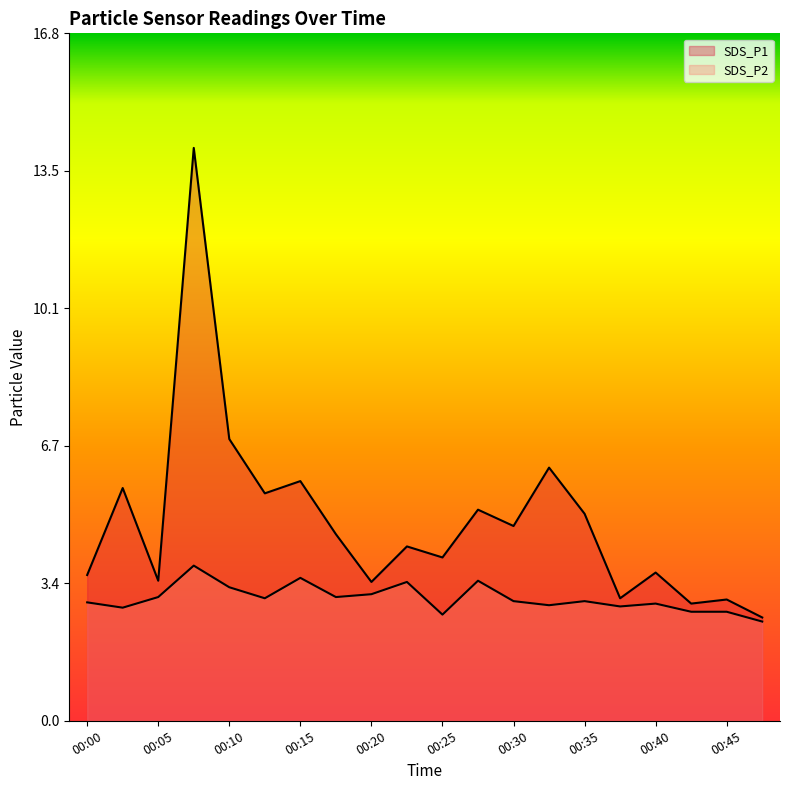

What is the sum of all SDS_P1 values?

97.5